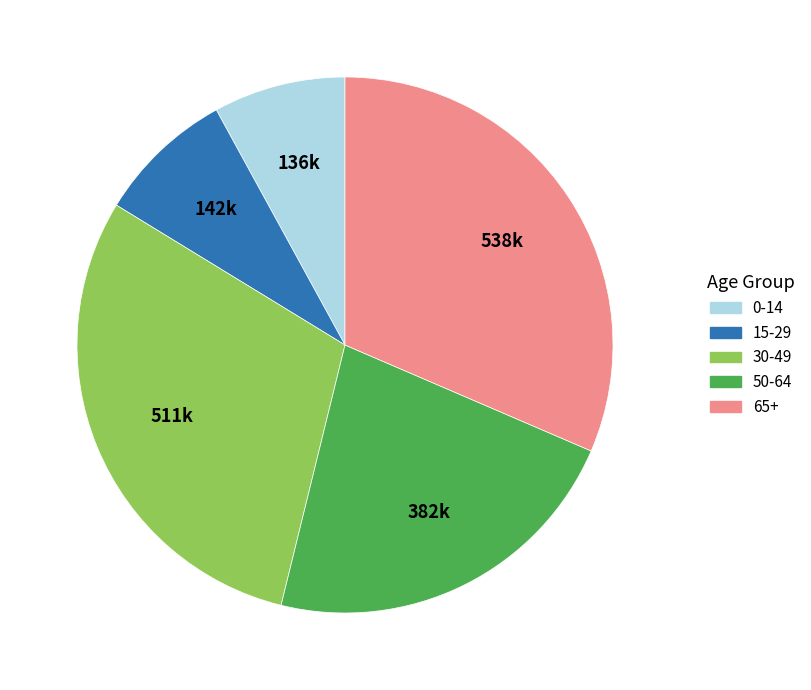

Is there a majority slice in this chart?

No